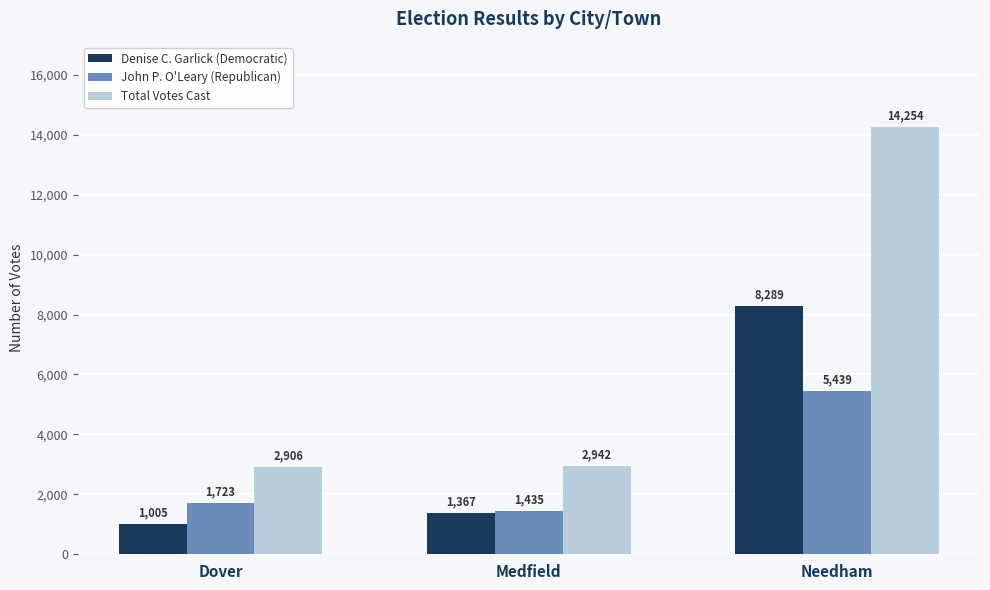

Where is John P. O'Leary (Republican) nearest to the value 3437?

Dover